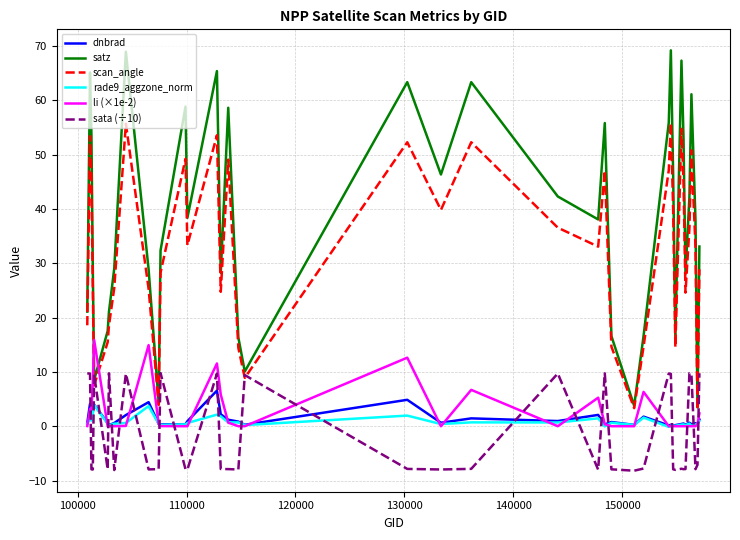

Which series has the largest total across all categories?

satz